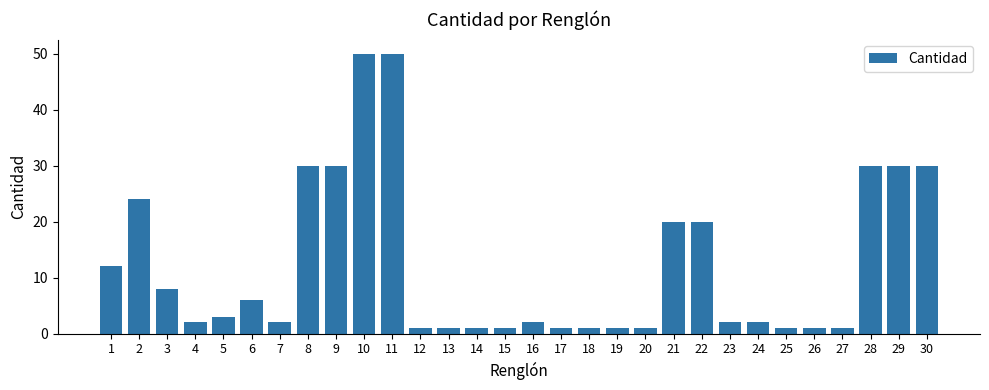

Reading left to right, transcribe all the data shown in this chart.

12	24	8	2	3	6	2	30	30	50	50	1	1	1	1	2	1	1	1	1	20	20	2	2	1	1	1	30	30	30